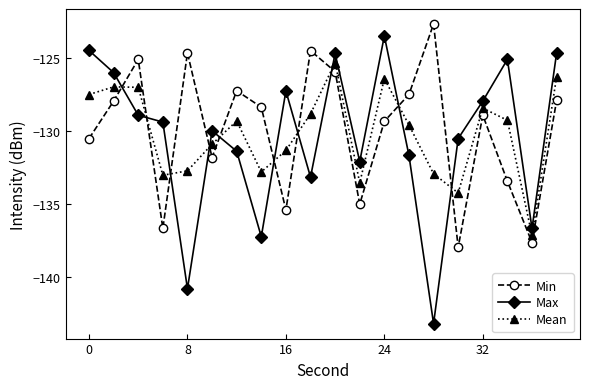

What is the difference between the maximum and minimum values in the Mean series?

11.8